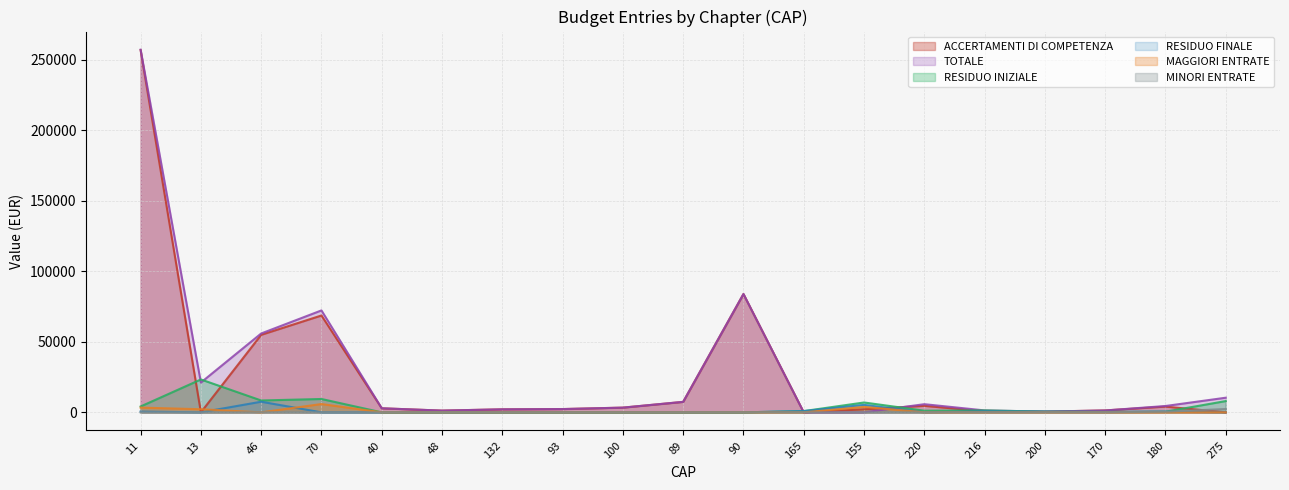

At which category is the sum across all series the highest?

11